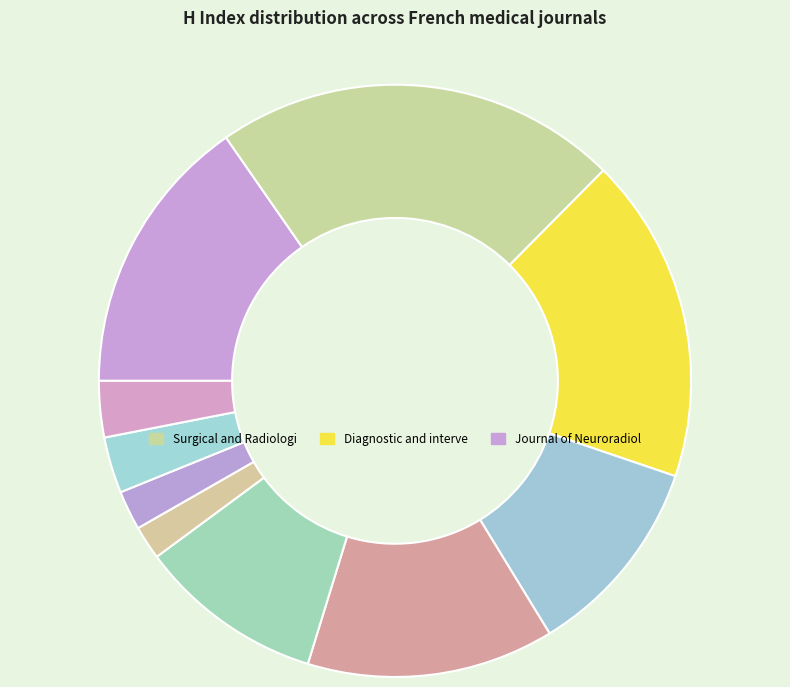

Which slice is the smallest?

ArgoSpine News and Journal